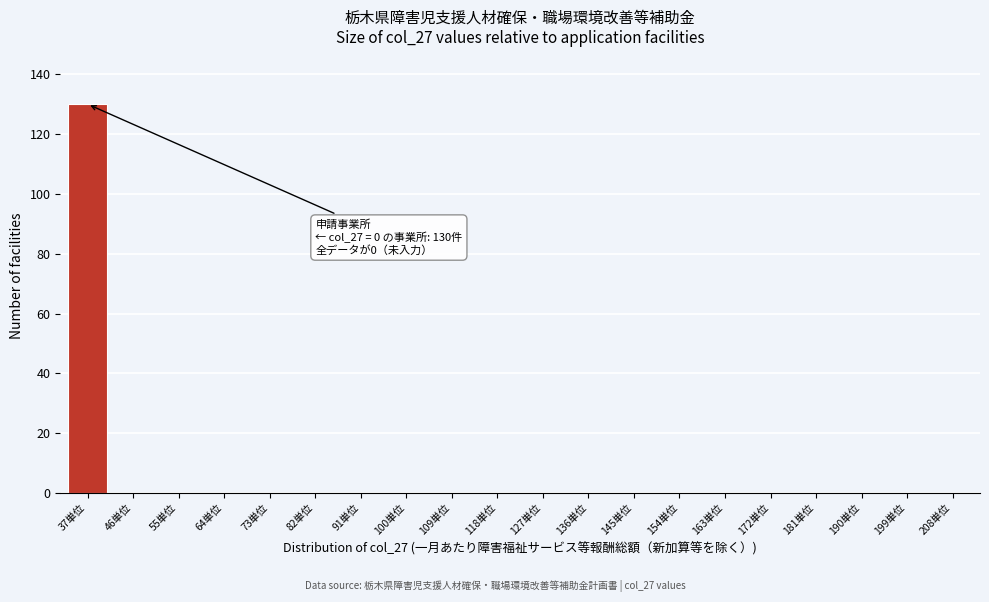

Reading left to right, transcribe all the data shown in this chart.

37単位=130	46単位=0	55単位=0	64単位=0	73単位=0	82単位=0	91単位=0	100単位=0	109単位=0	118単位=0	127単位=0	136単位=0	145単位=0	154単位=0	163単位=0	172単位=0	181単位=0	190単位=0	199単位=0	208単位=0